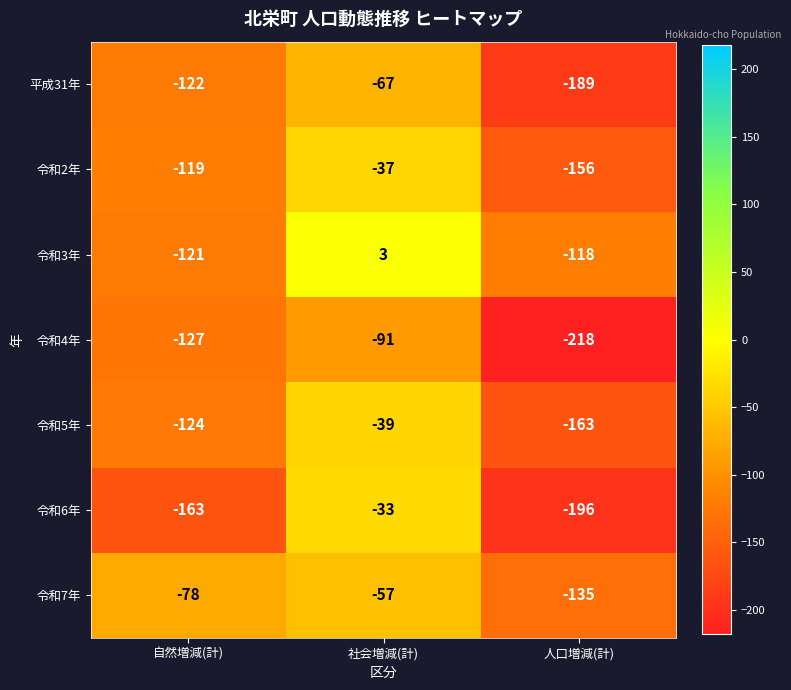

At which category does the chart reach its peak across all series?

社会増減(計)